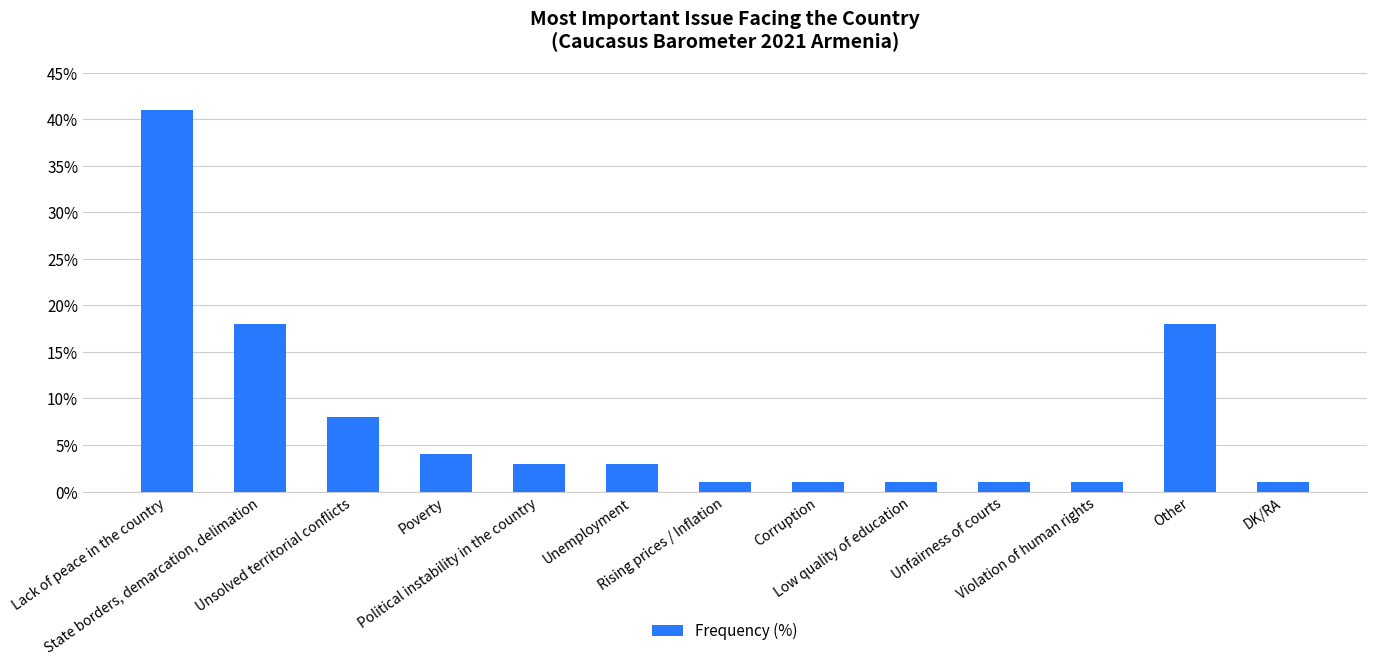

What is the maximum value shown in the chart?

41